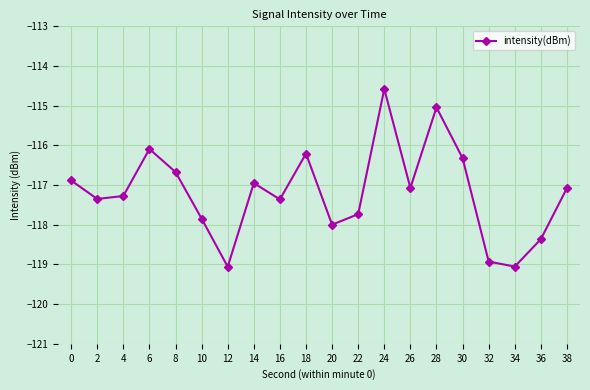

How many values exceed -117?

8